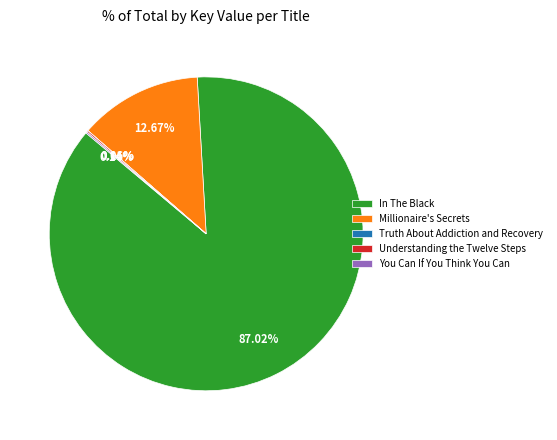

Which slice represents more than half of the pie?

In The Black